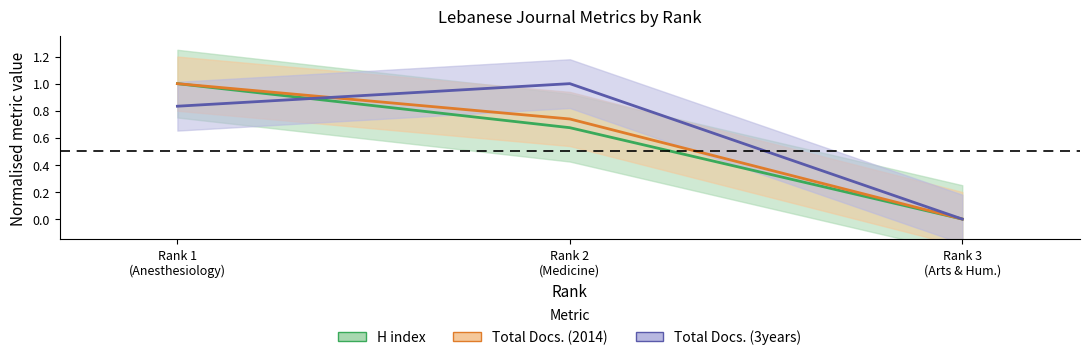

How many distinct data groups are displayed?

3